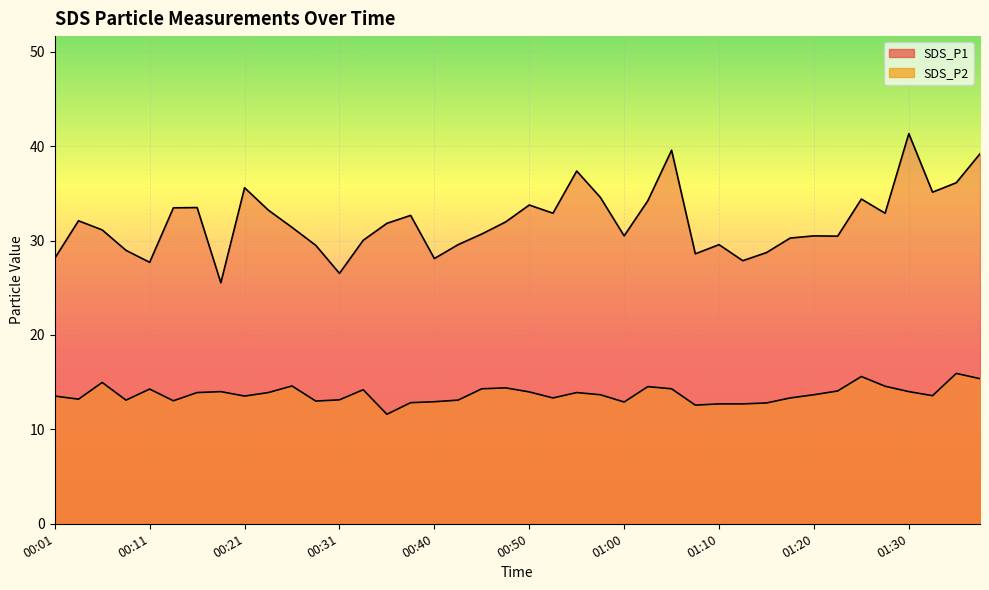

What is the difference between the second highest and minimum values in the SDS_P2 series?

4.0